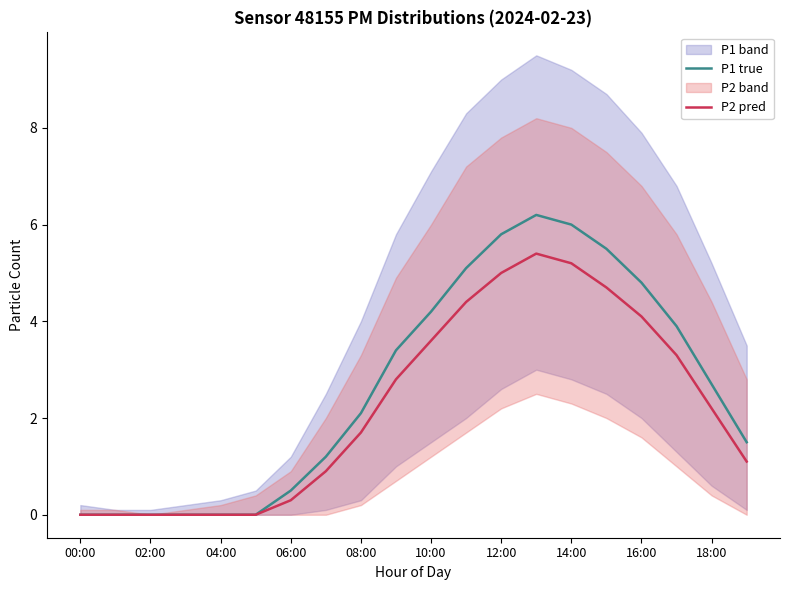

How many values in the P2 pred series are below 2?

10